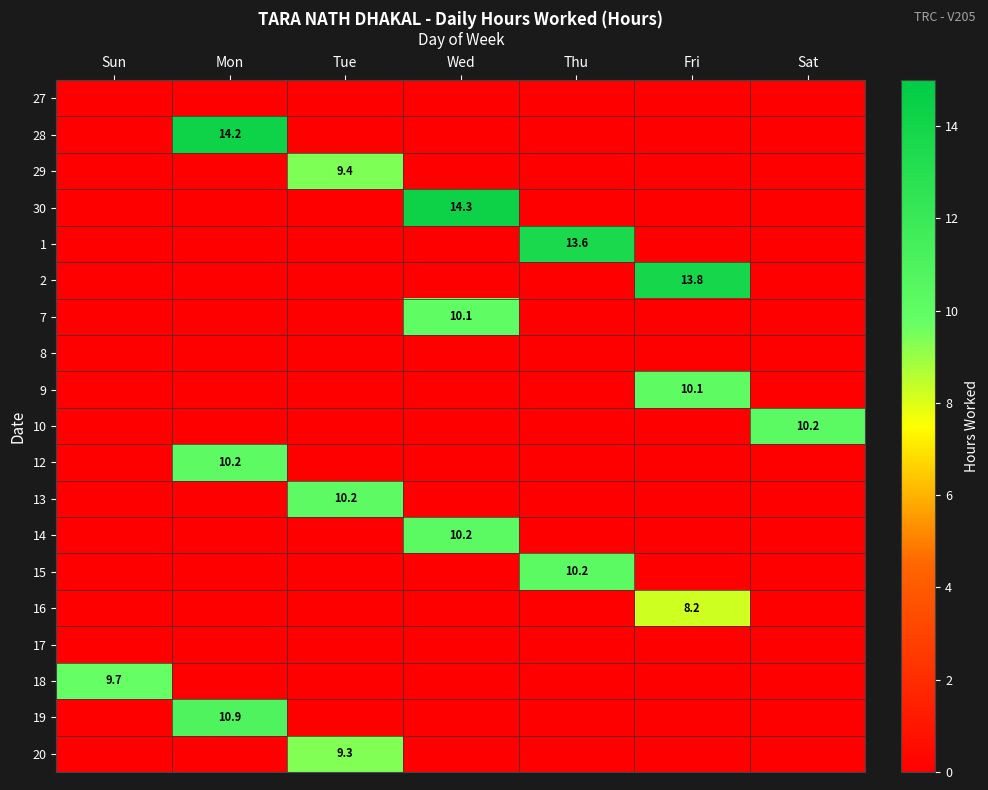

How many categories are shown in the chart?

7